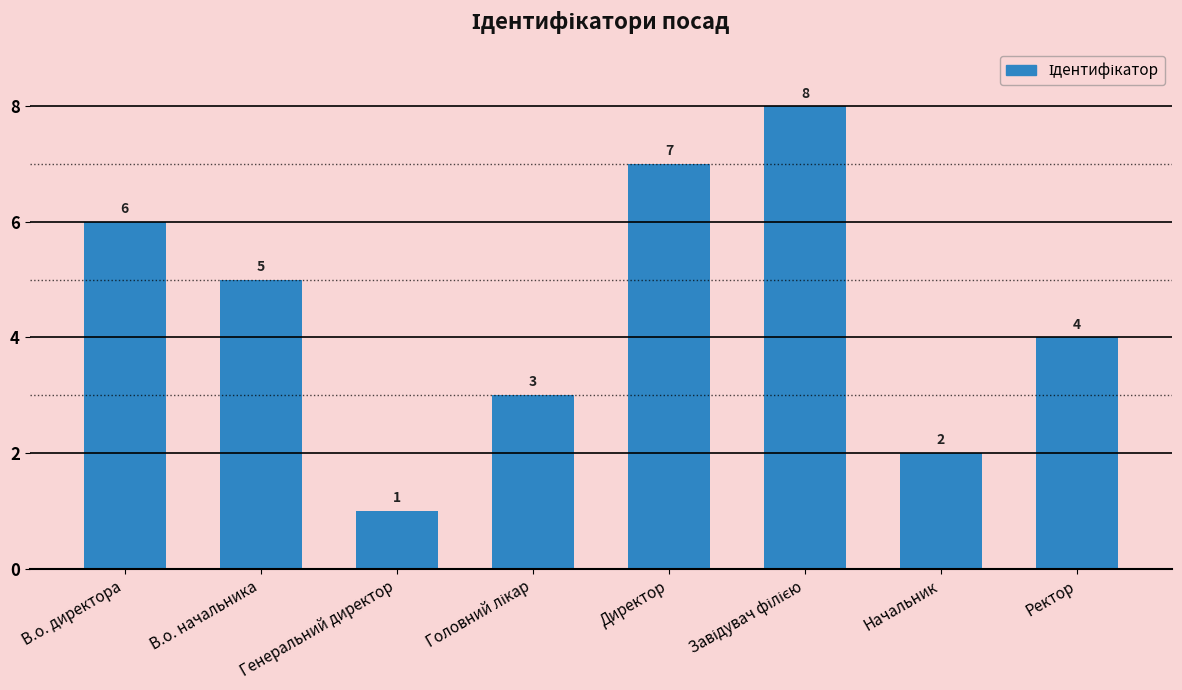

What is the difference between the maximum and minimum values?

7